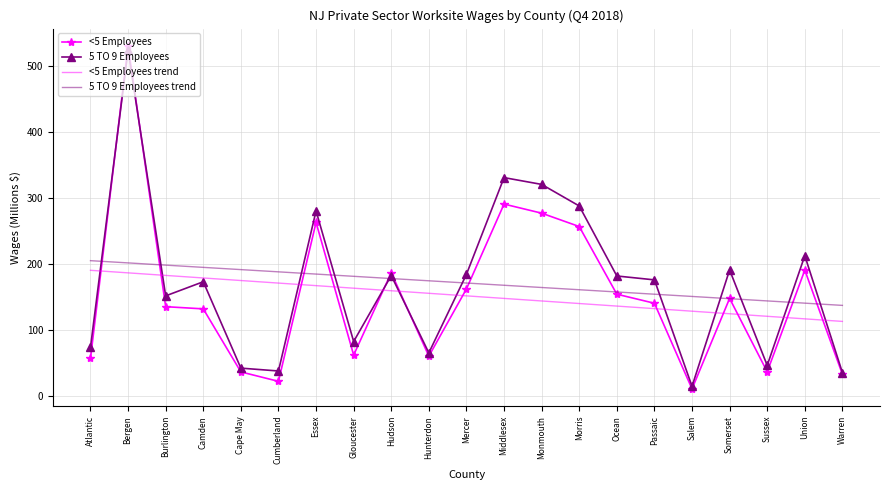

Which series has the widest spread of values?

<5 Employees